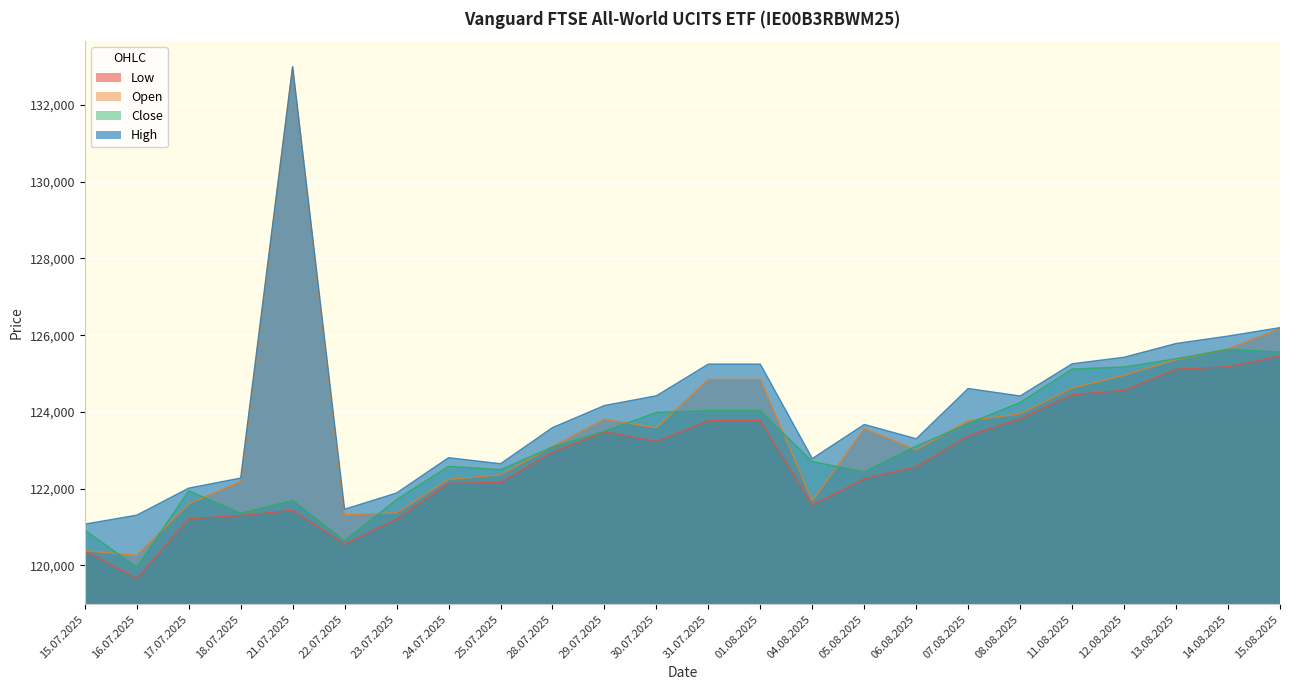

What is the label of the 22nd point from the left?

13.08.2025